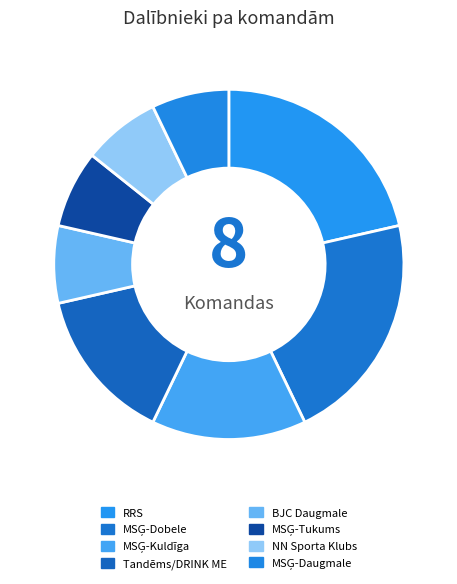

Approximately how many times larger is the value at MSĢ-Dobele compared to RRS?

1.0